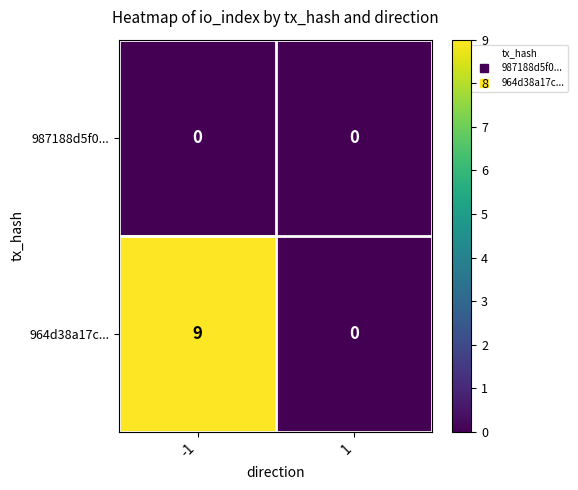

List the series in order of their peak value, highest first.

964d38a17c..., 987188d5f0...